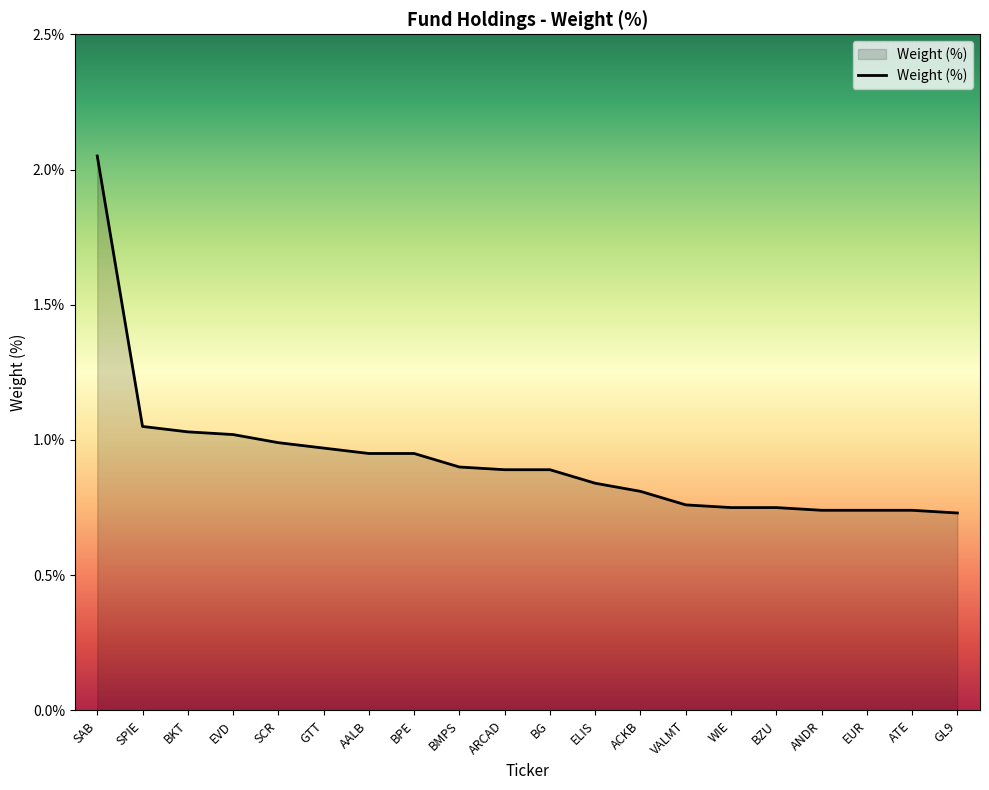

The value at ELIS is 1.3. True or false?

False